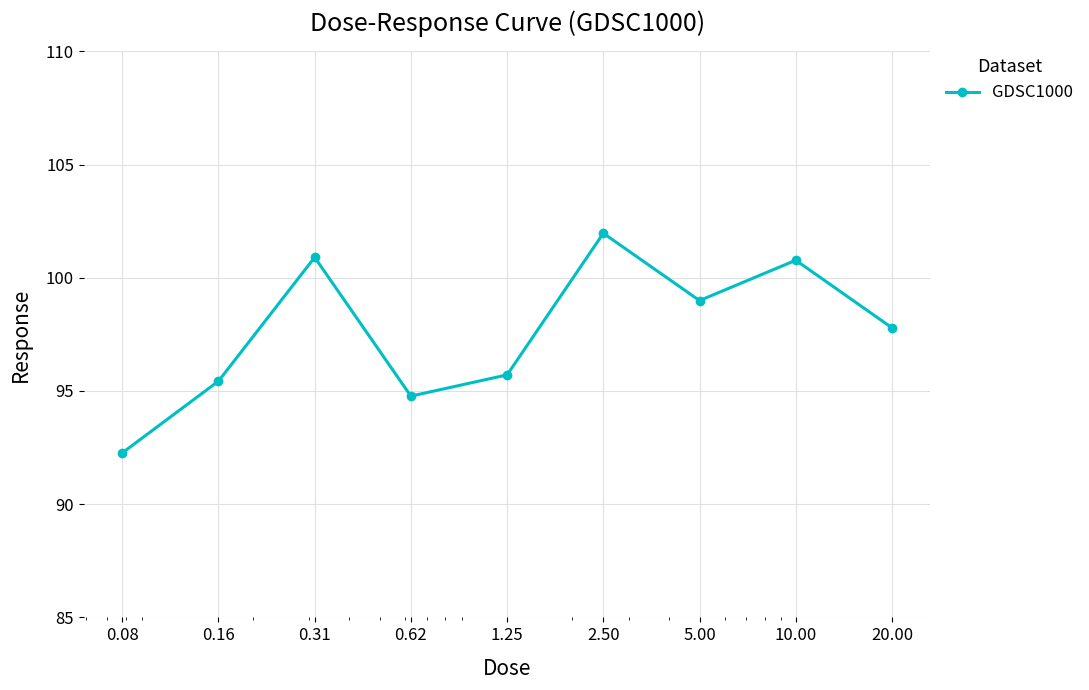

How many points are higher than both their immediate neighbors (excluding endpoints)?

3